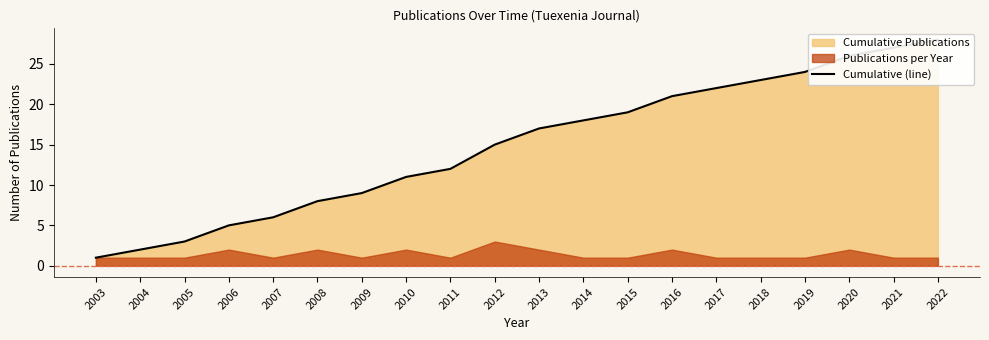

List the labels in order of value, largest first.

2022, 2021, 2020, 2019, 2018, 2017, 2016, 2015, 2014, 2013, 2012, 2011, 2010, 2009, 2008, 2007, 2006, 2005, 2004, 2003